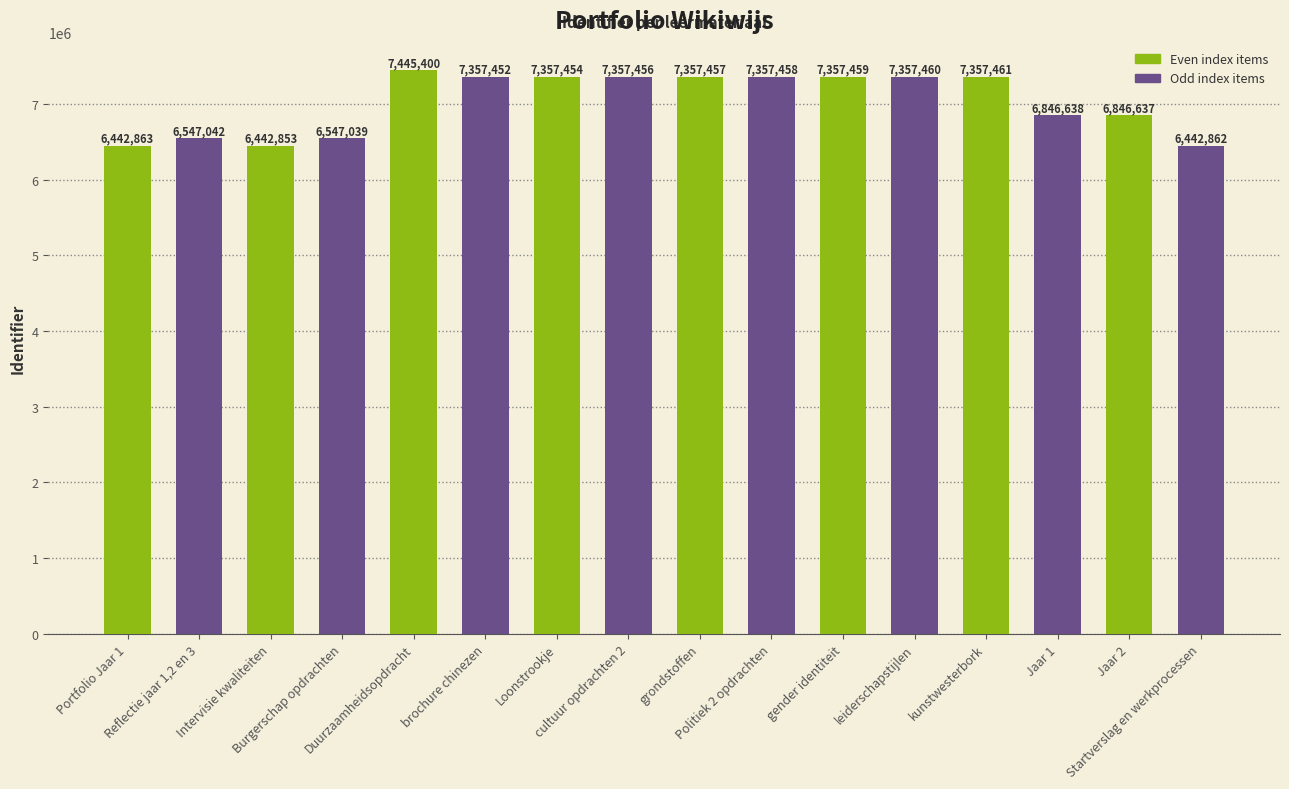

The chart shows a value of 7445400 at Duurzaamheidsopdracht. True or false?

True